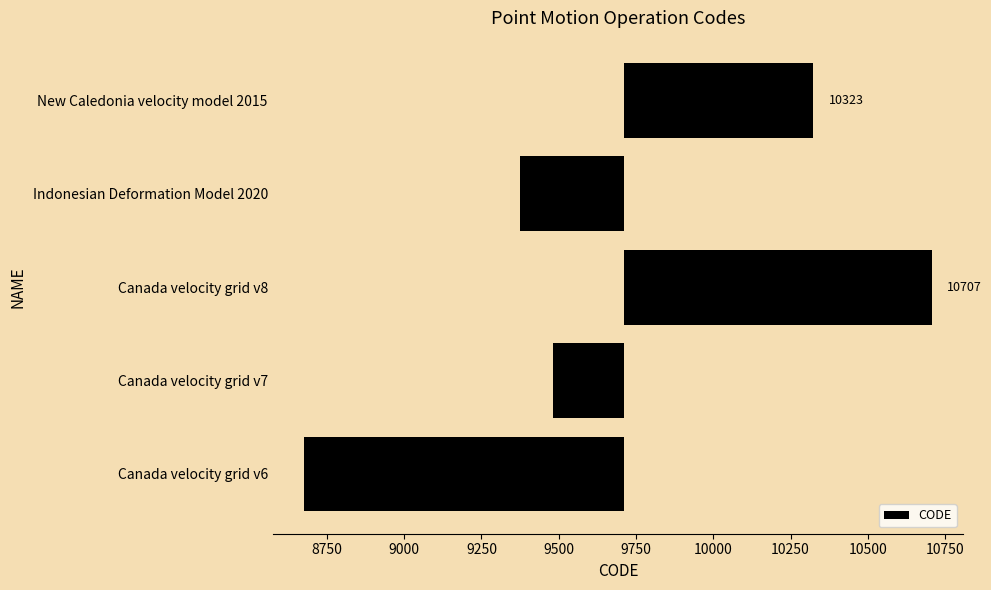

What is the value of the 2nd bar from the left?

-229.8